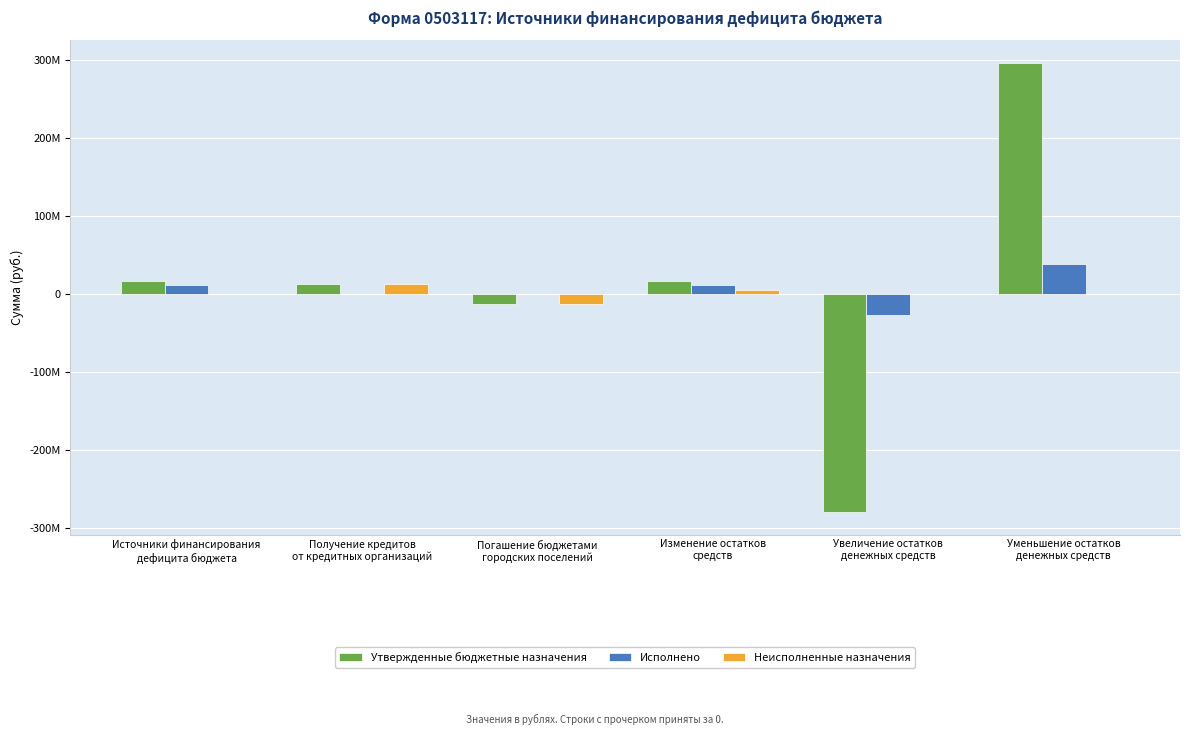

What is the average value of the Исполнено series?

5521474.0